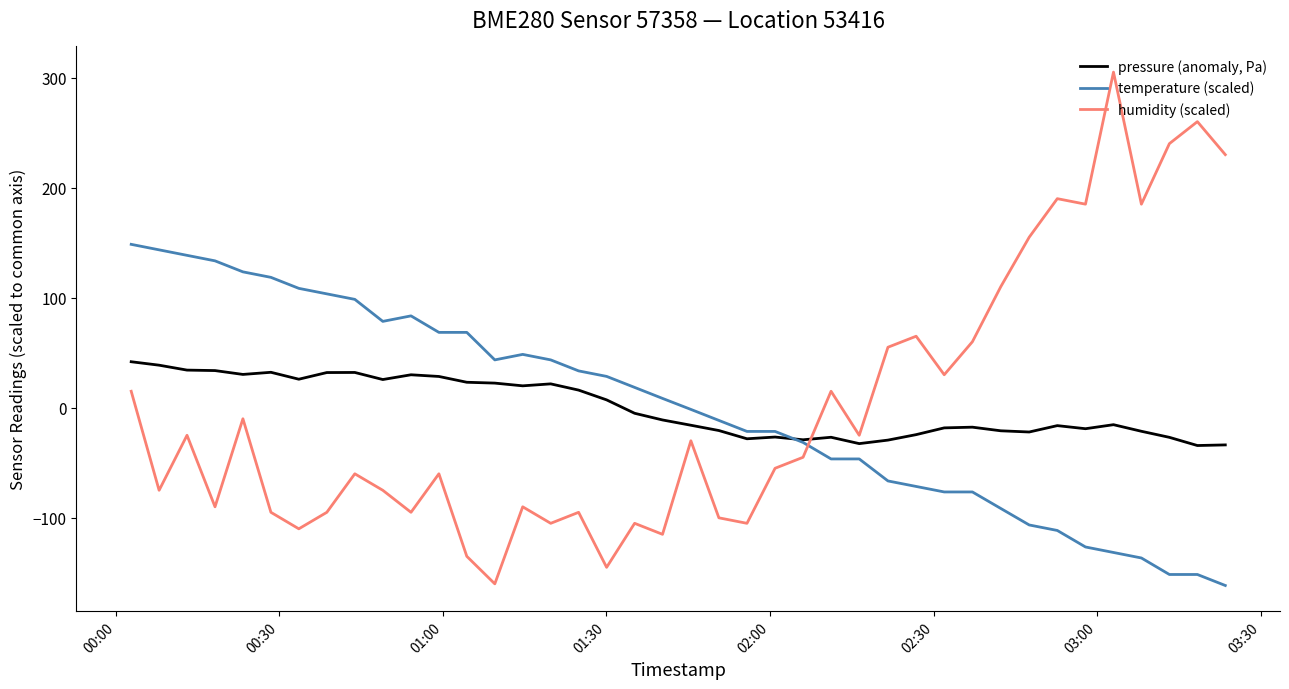

True or false: humidity (scaled) and temperature (scaled) cross at least once.

True